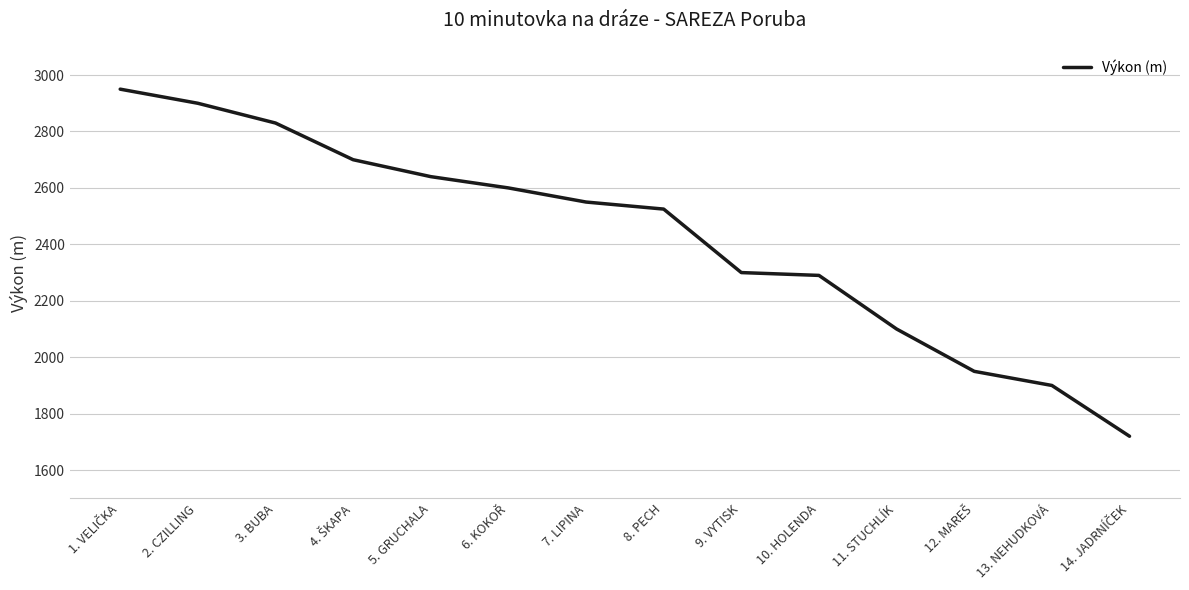

What is the approximate value at 7. LIPINA, to the nearest 10?

2550